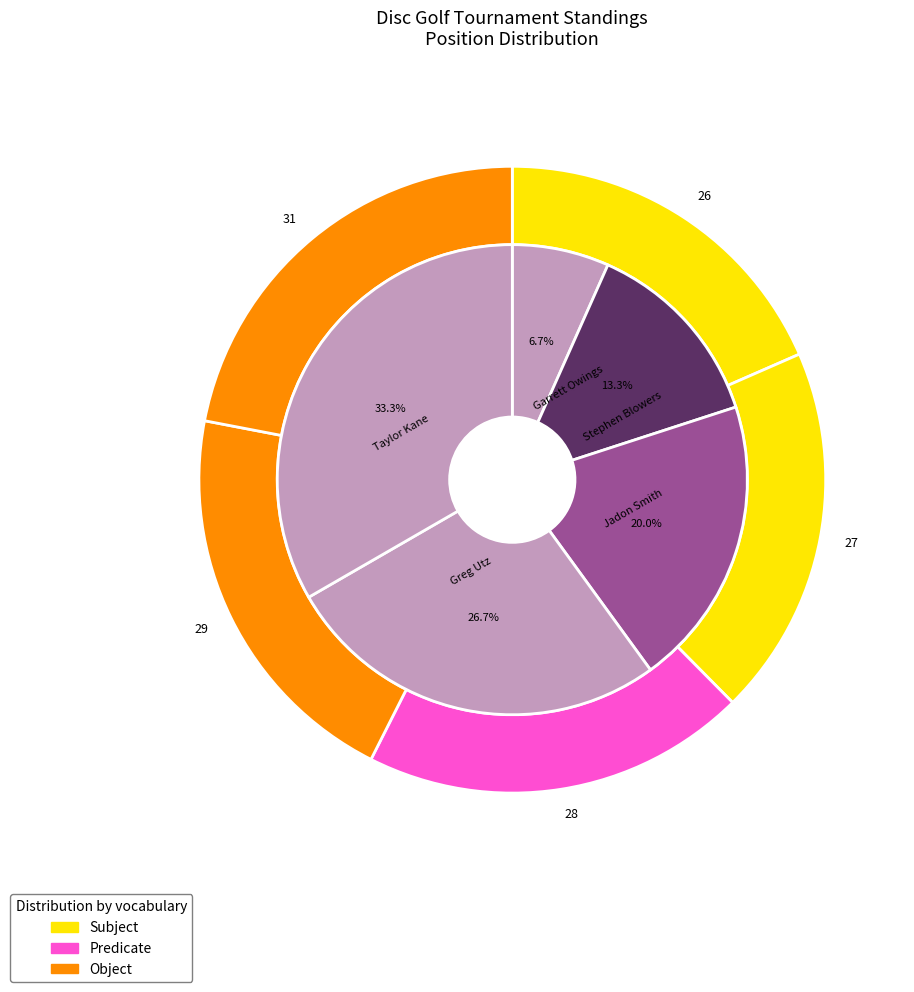

What is the total percentage of Jadon Smith and Garrett Owings?

26.7%